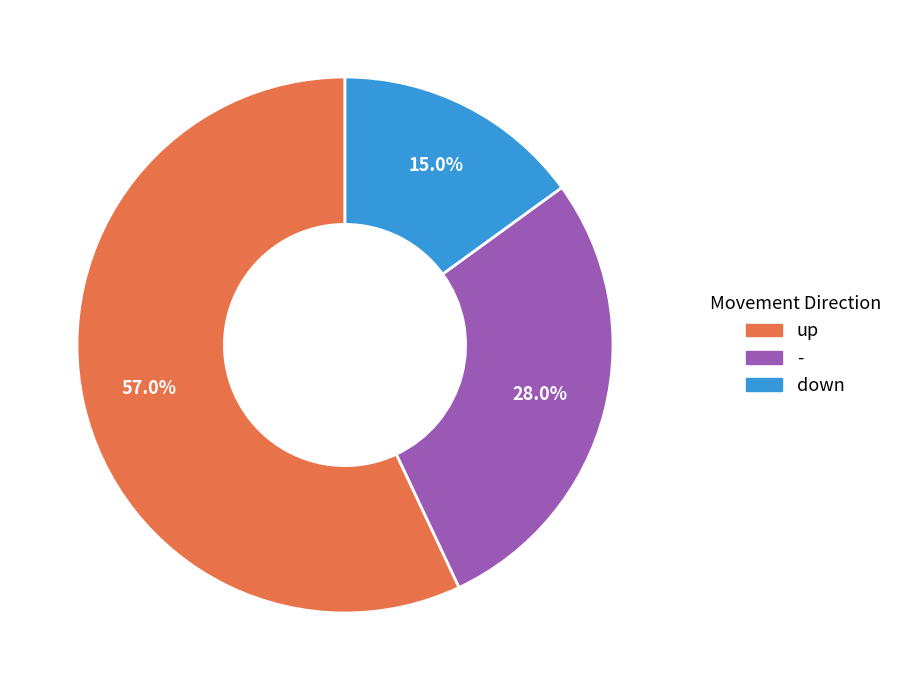

The - slice represents 28% of the pie. True or false?

True